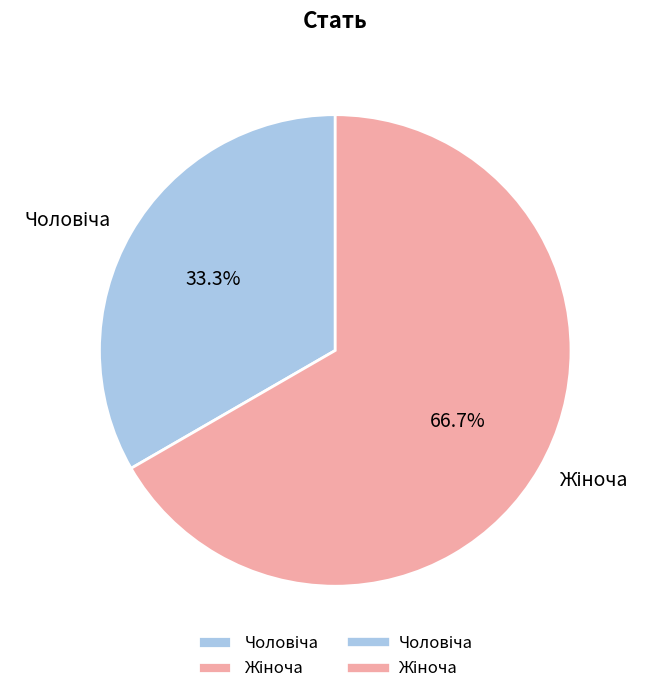

To the nearest percent, what is the average slice percentage?

50%